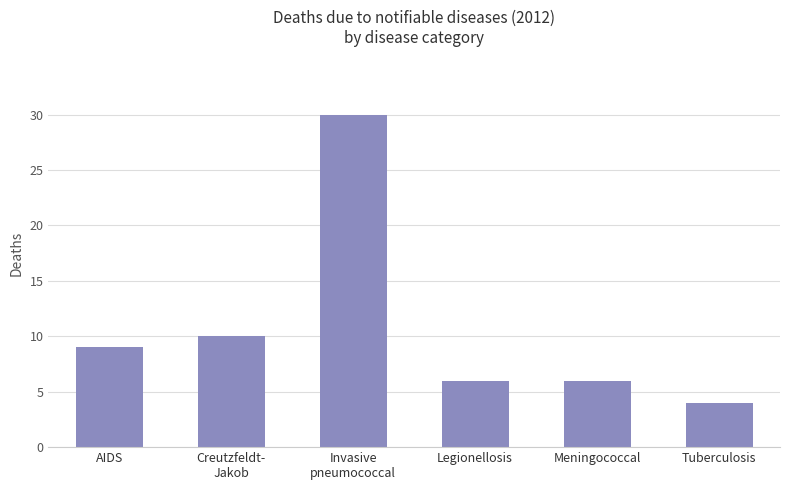

Which has a higher value, AIDS or Legionellosis?

AIDS